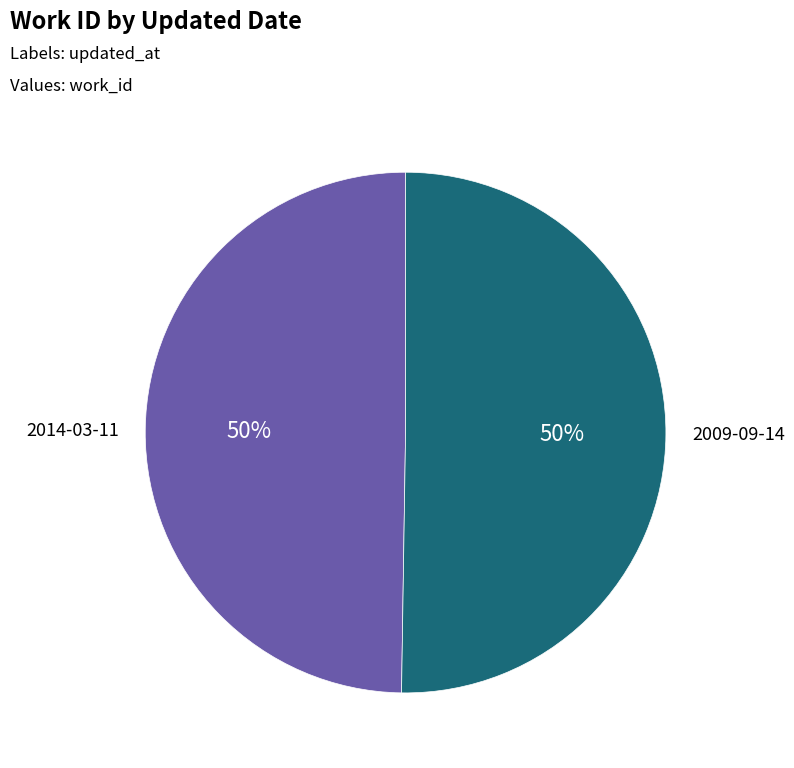

To the nearest percent, what is the average slice percentage?

50%